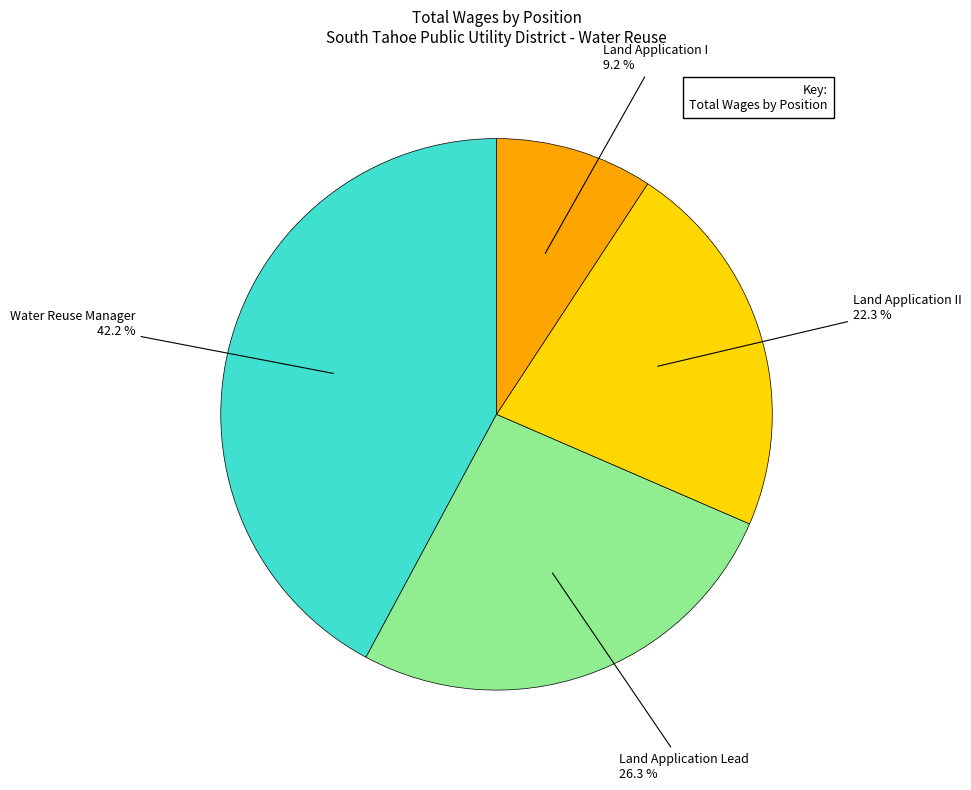

Which slice is the largest?

Water Reuse Manager